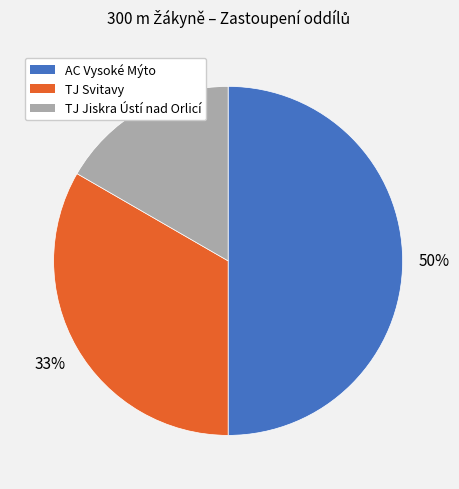

Does TJ Svitavy represent more than half of the total?

No